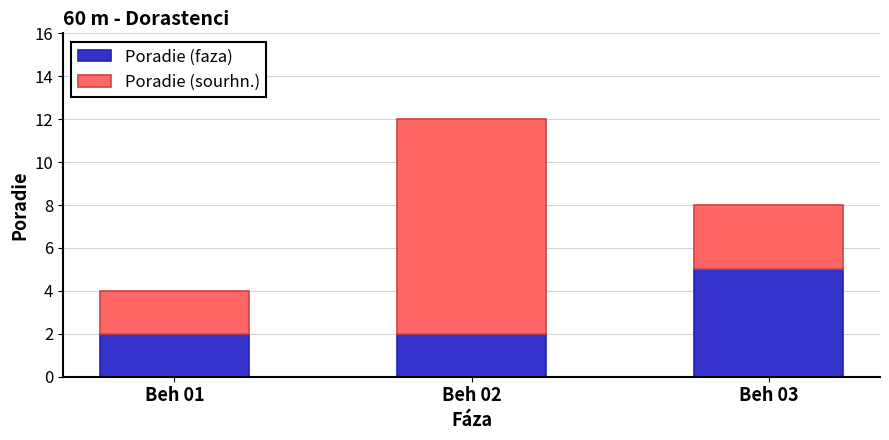

At which category is the sum across all series the highest?

Beh 02